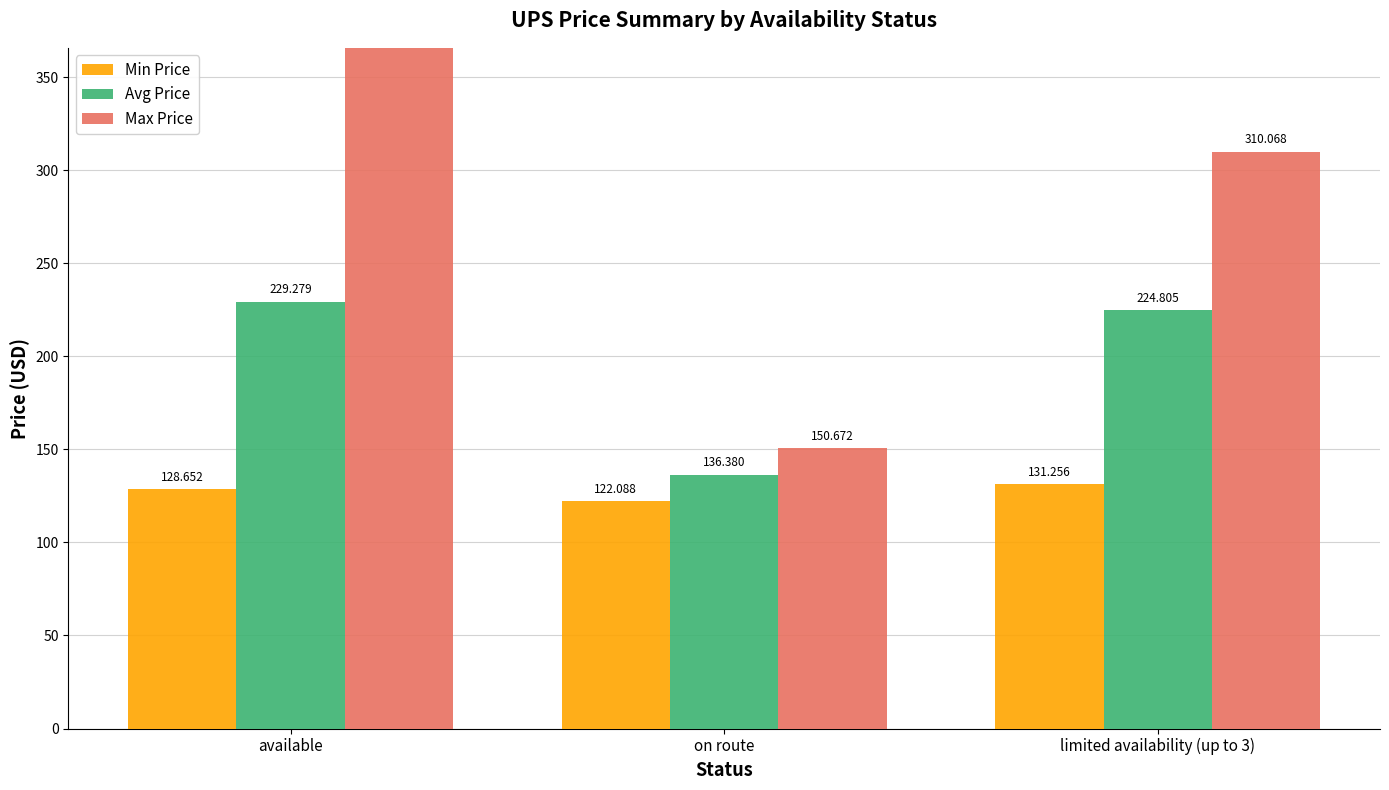

At which category is the sum across all series the highest?

available